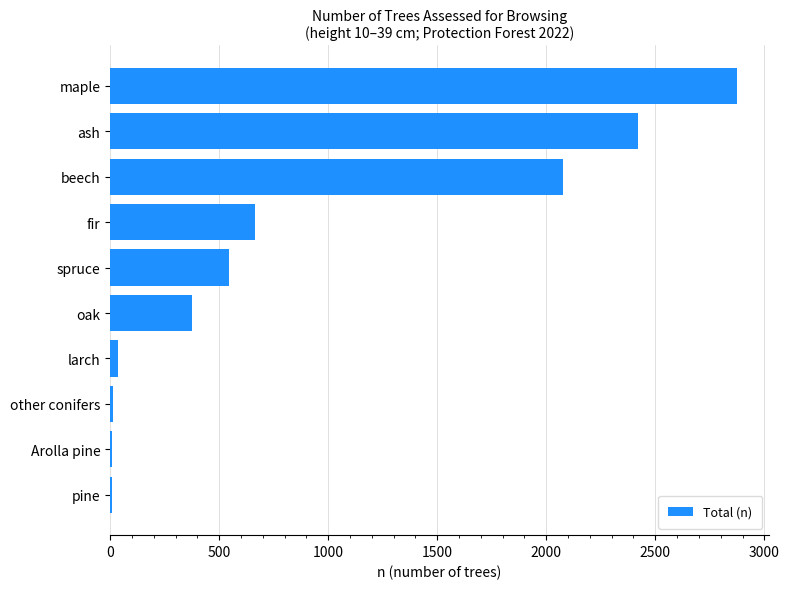

The chart shows a value of 1753 at maple. True or false?

False